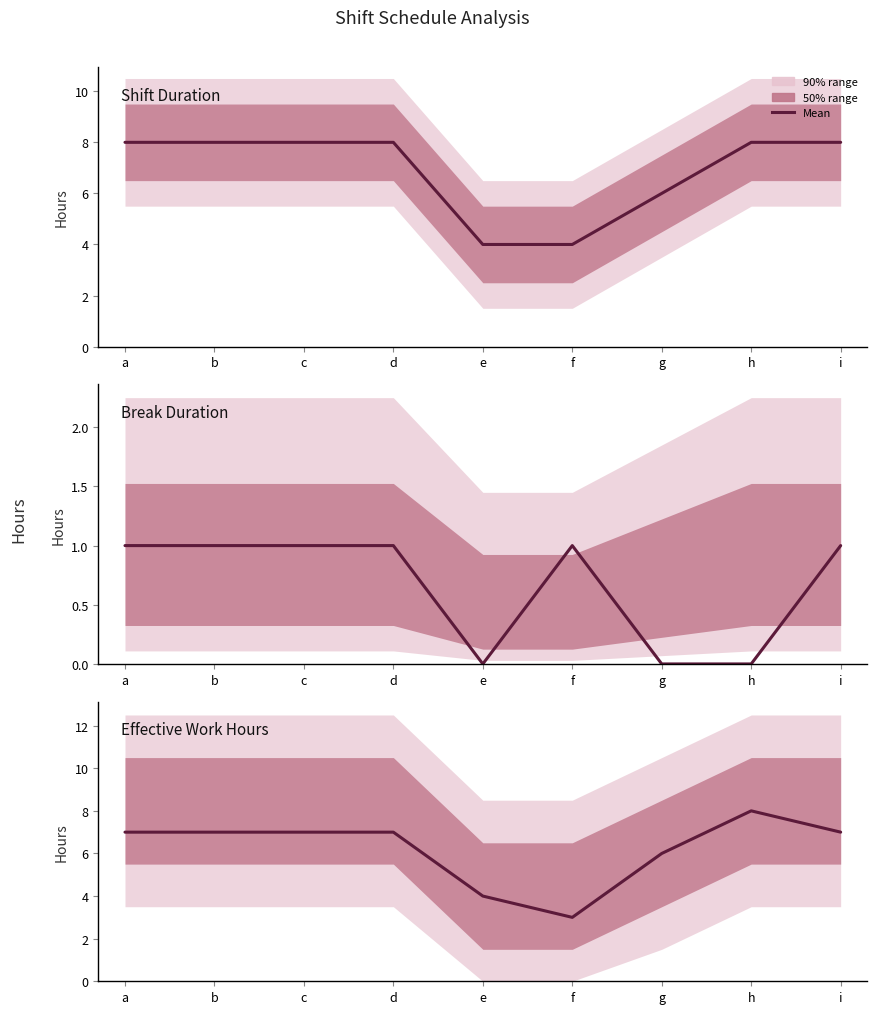

List the labels in order of value, largest first.

h, b, d, i, a, c, g, e, f